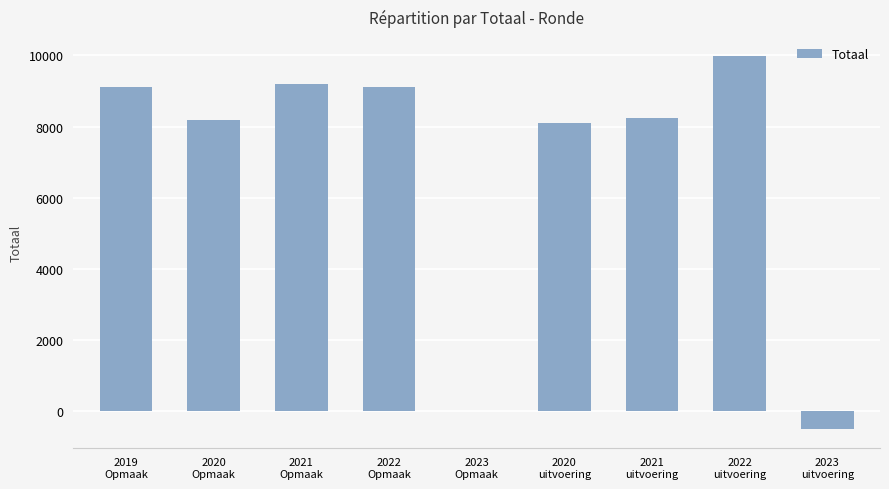

What is the greatest value displayed?

9995